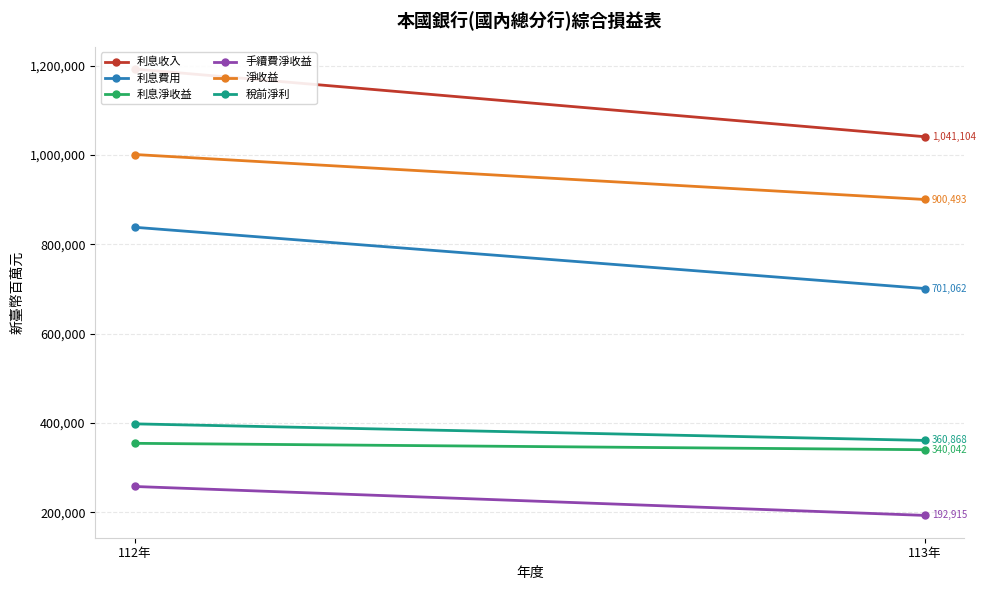

Between 112年 and 113年, which is larger?

112年